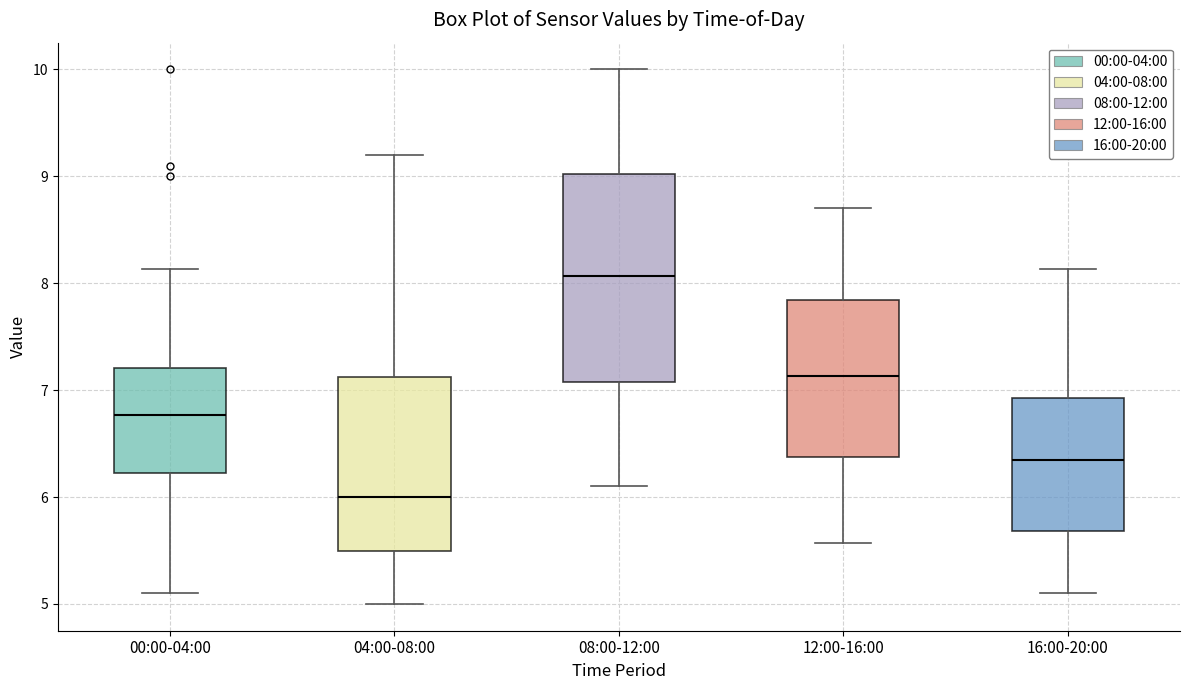

Which box's median line is the lowest?

04:00-08:00